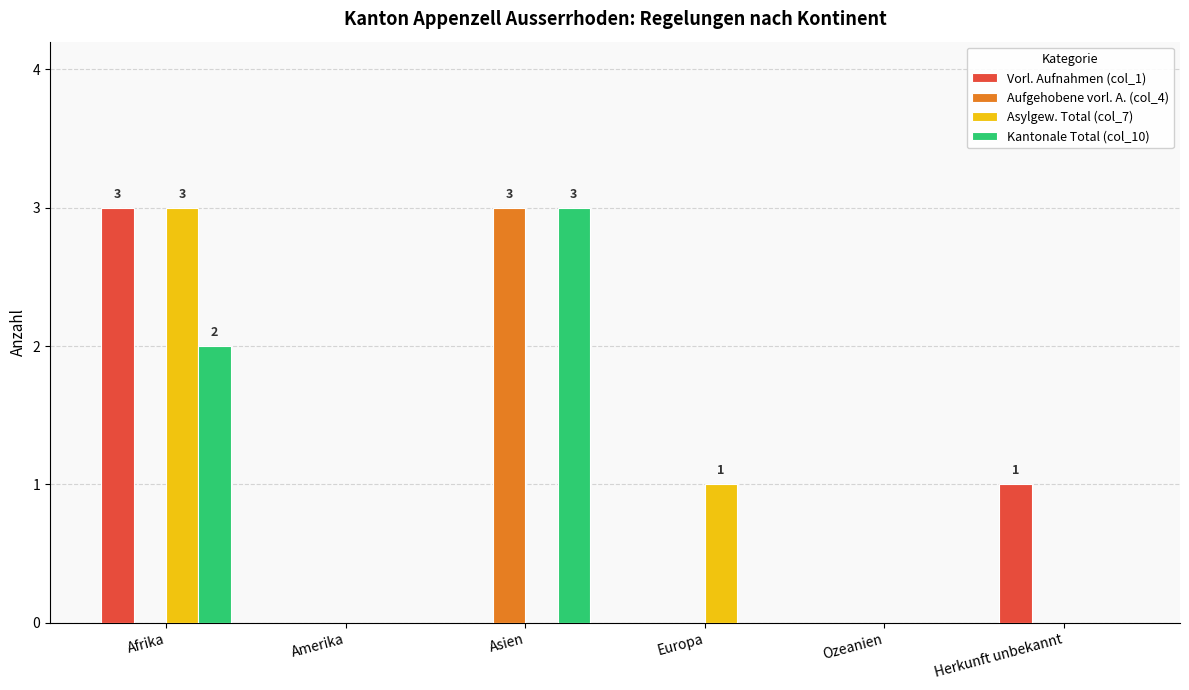

What is the highest value of the Asylgew. Total (col_7) series?

3